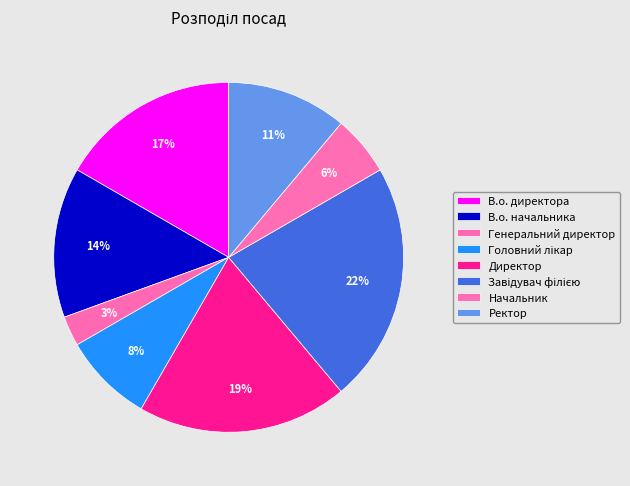

Do Завідувач філією and Начальник together represent more than half of the pie?

No